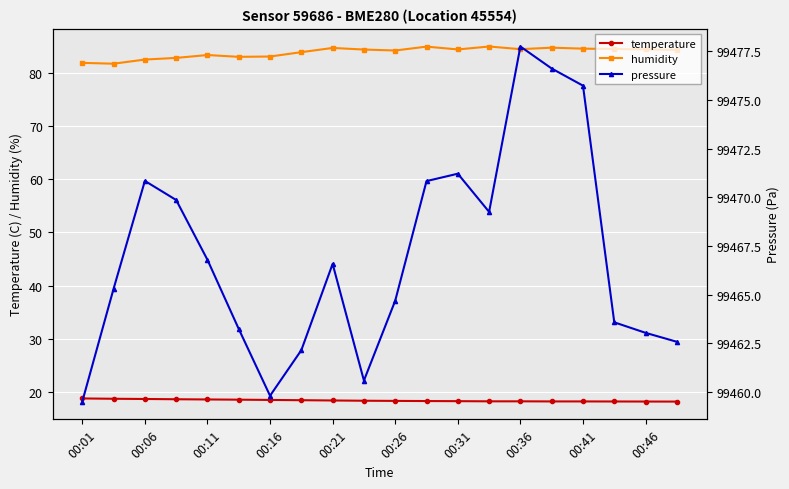

True or false: pressure and humidity intersect in this chart.

False